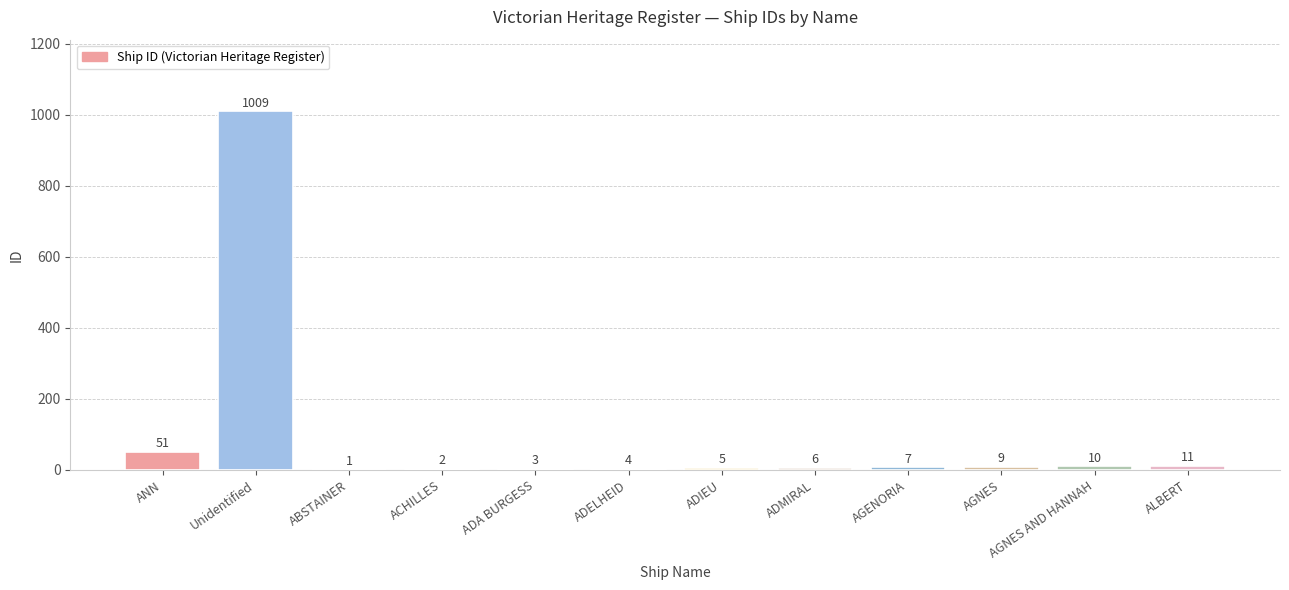

How many series are shown in this chart?

1